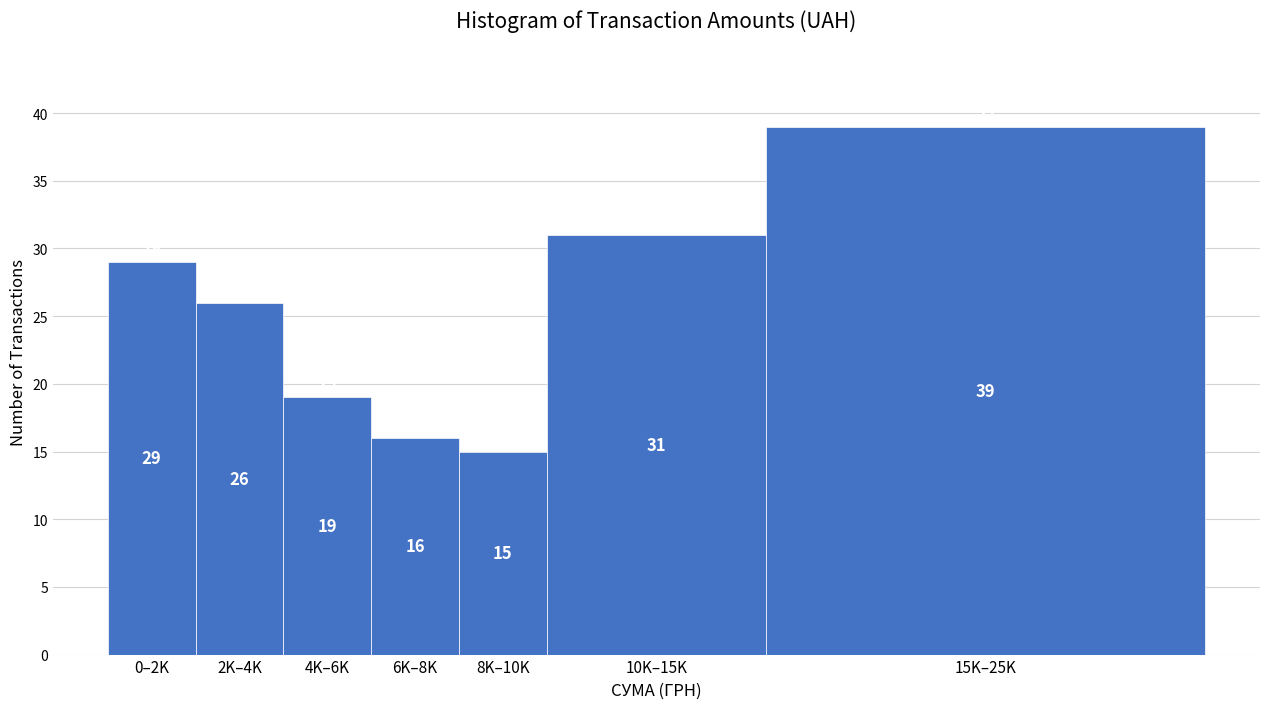

Reading left to right, what are all the values shown in this chart?

0–2K=29	2K–4K=26	4K–6K=19	6K–8K=16	8K–10K=15	10K–15K=31	15K–25K=39